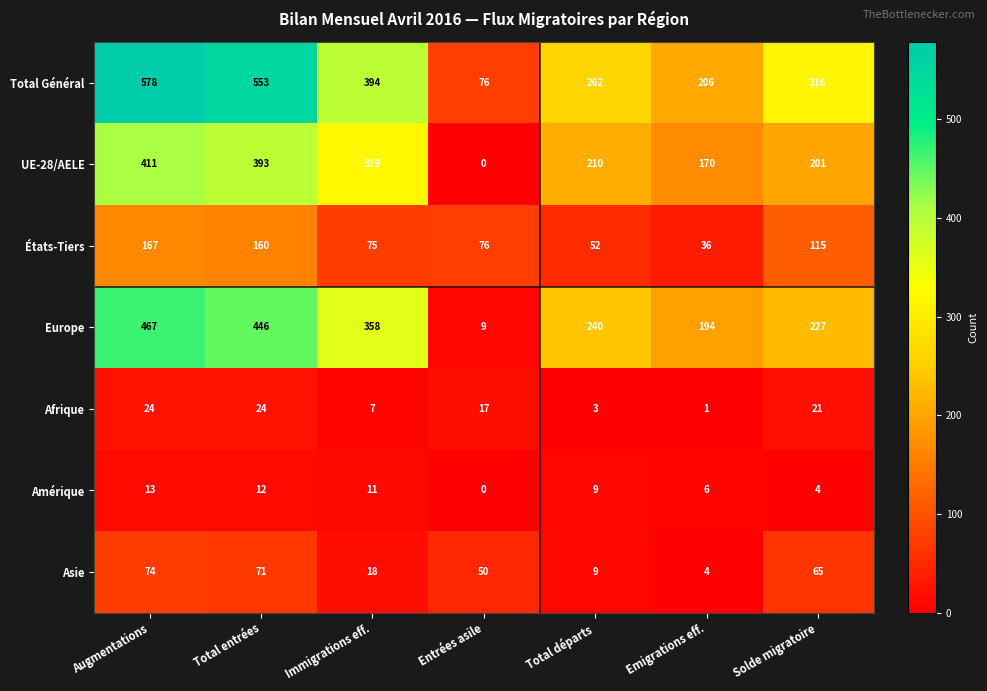

At which category does the chart reach its minimum across all series?

Entrées asile